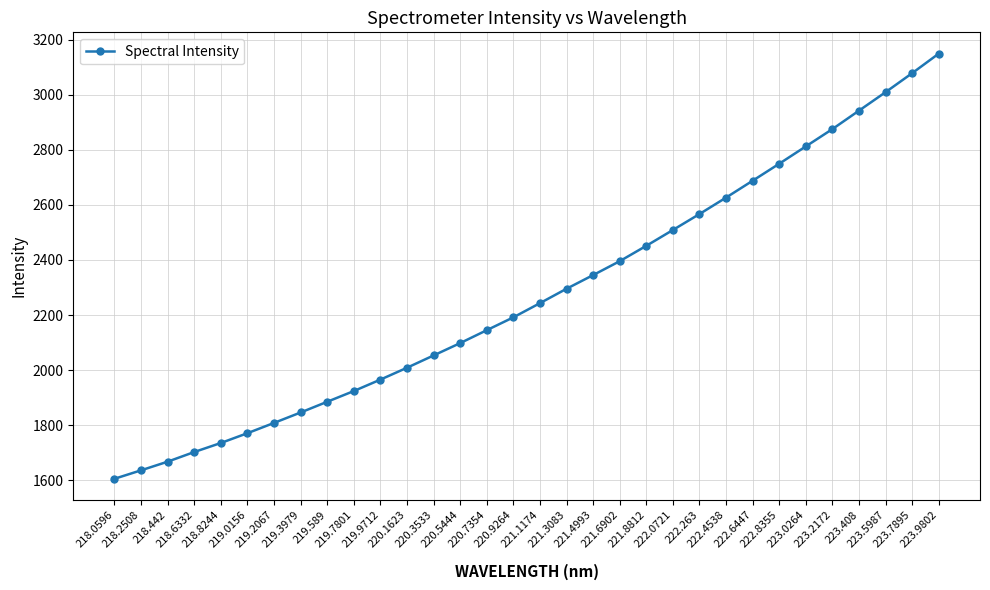

Reading right to left, extract all data points from this chart.

223.9802=3149.3	223.7895=3078.3	223.5987=3009.3	223.408=2942.2	223.2172=2875.3	223.0264=2812.3	222.8355=2749.4	222.6447=2687.7	222.4538=2626.4	222.263=2566.7	222.0721=2508.8	221.8812=2451.3	221.6902=2395.5	221.4993=2345.1	221.3083=2295.4	221.1174=2243.2	220.9264=2191.6	220.7354=2145.0	220.5444=2098.1	220.3533=2053.3	220.1623=2008.7	219.9712=1965.6	219.7801=1924.1	219.589=1885.2	219.3979=1846.2	219.2067=1808.4	219.0156=1771.1	218.8244=1735.5	218.6332=1702.7	218.442=1667.7	218.2508=1636.3	218.0596=1605.6